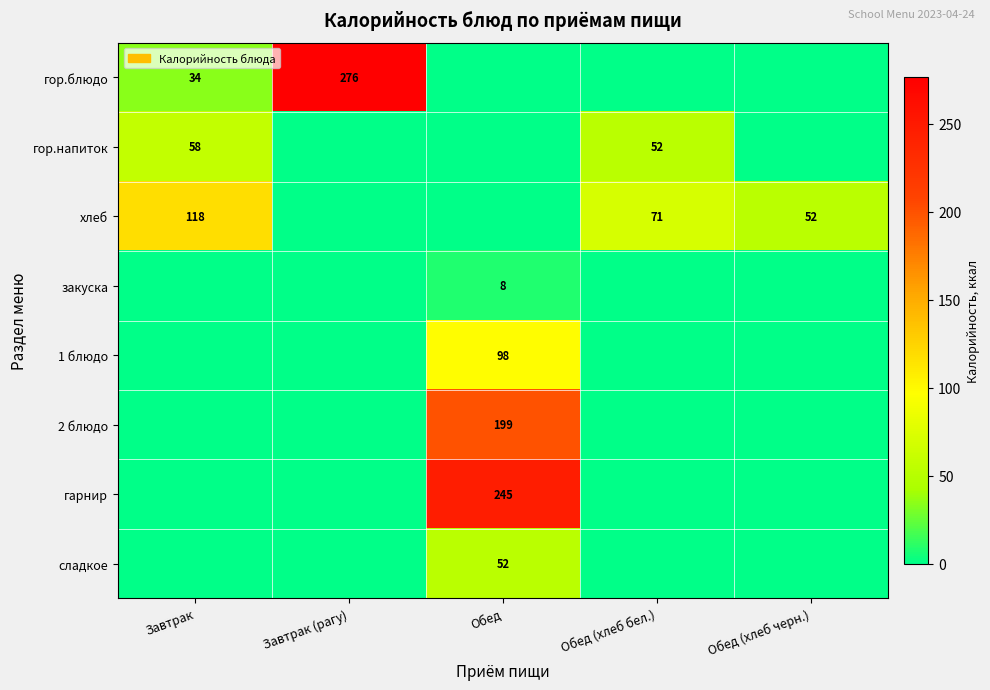

How many data points does each series have?

5